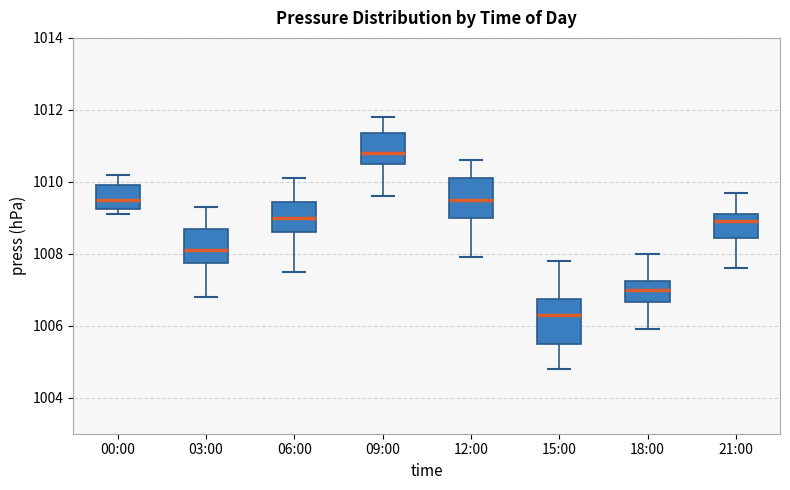

Where does the median line of the box for 15:00 sit on the y-axis? The values are not printed on the chart, so give them approximately, as read against the axis.

1006.4